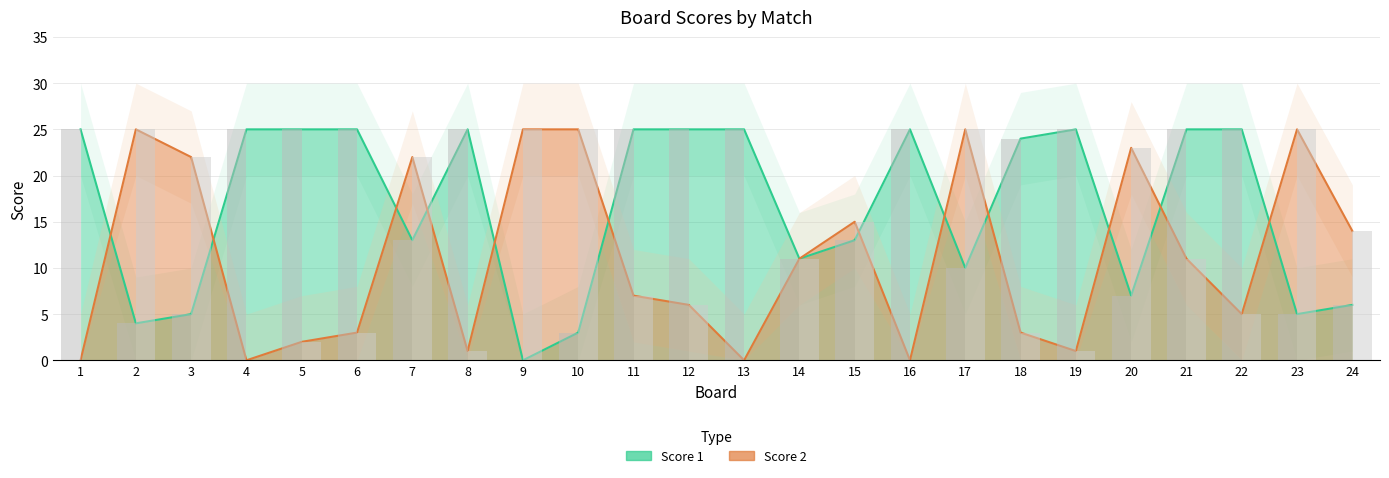

Which label corresponds to the smallest value in the chart?

9